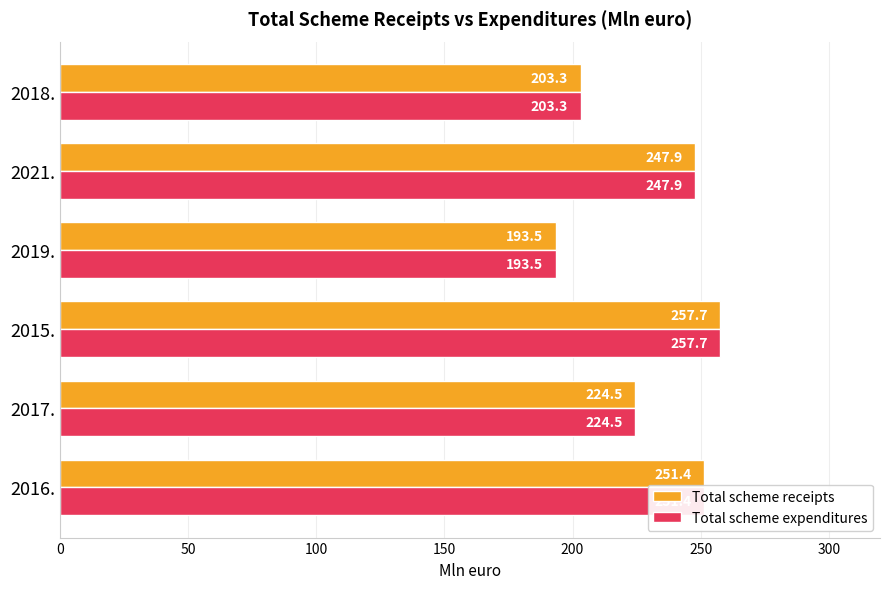

What are all the series names shown in the legend?

Total scheme receipts, Total scheme expenditures